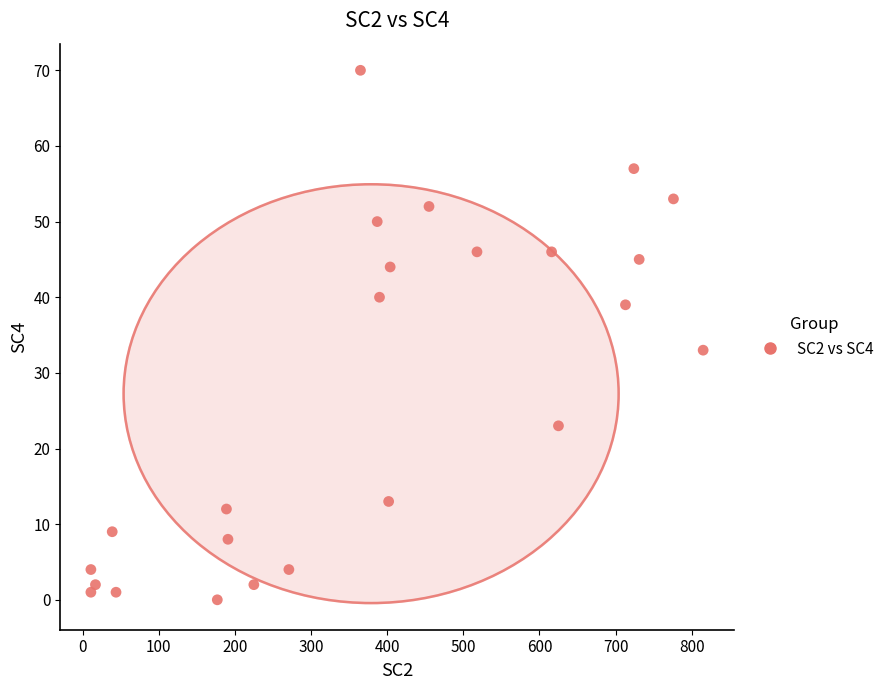

What is the range of Y values (max minus min)?

70